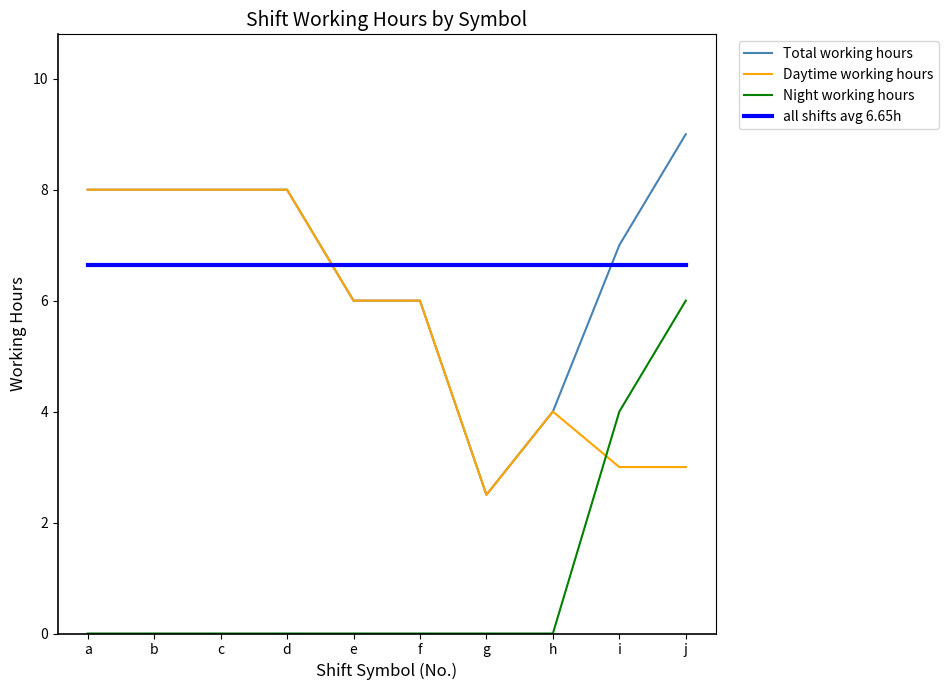

How many categories are shown in the chart?

10